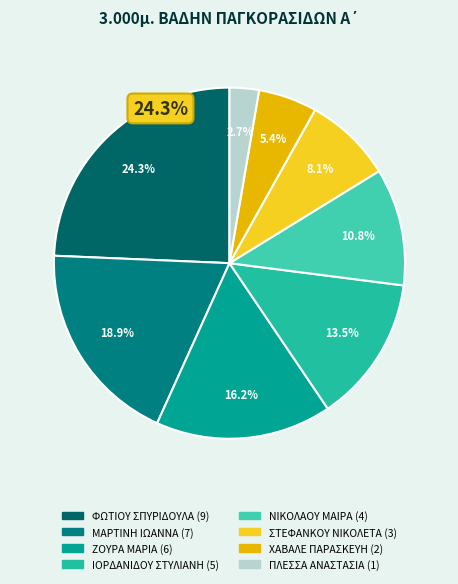

How many segments does this pie chart have?

8